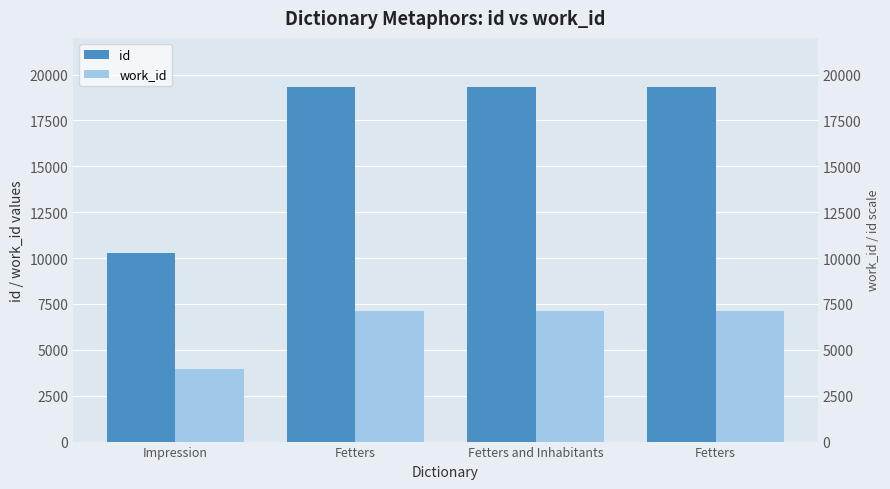

What is the difference between the maximum and minimum values in the work_id series?

3176